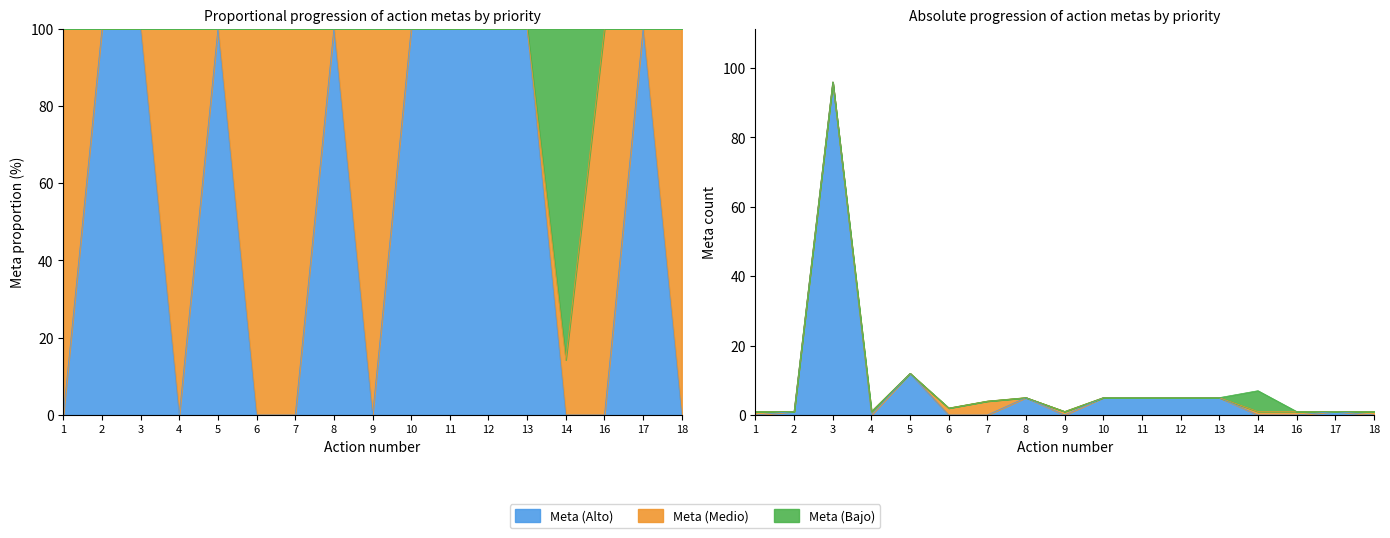

The value of Meta (Bajo) at 4 is 144.4. True or false?

False